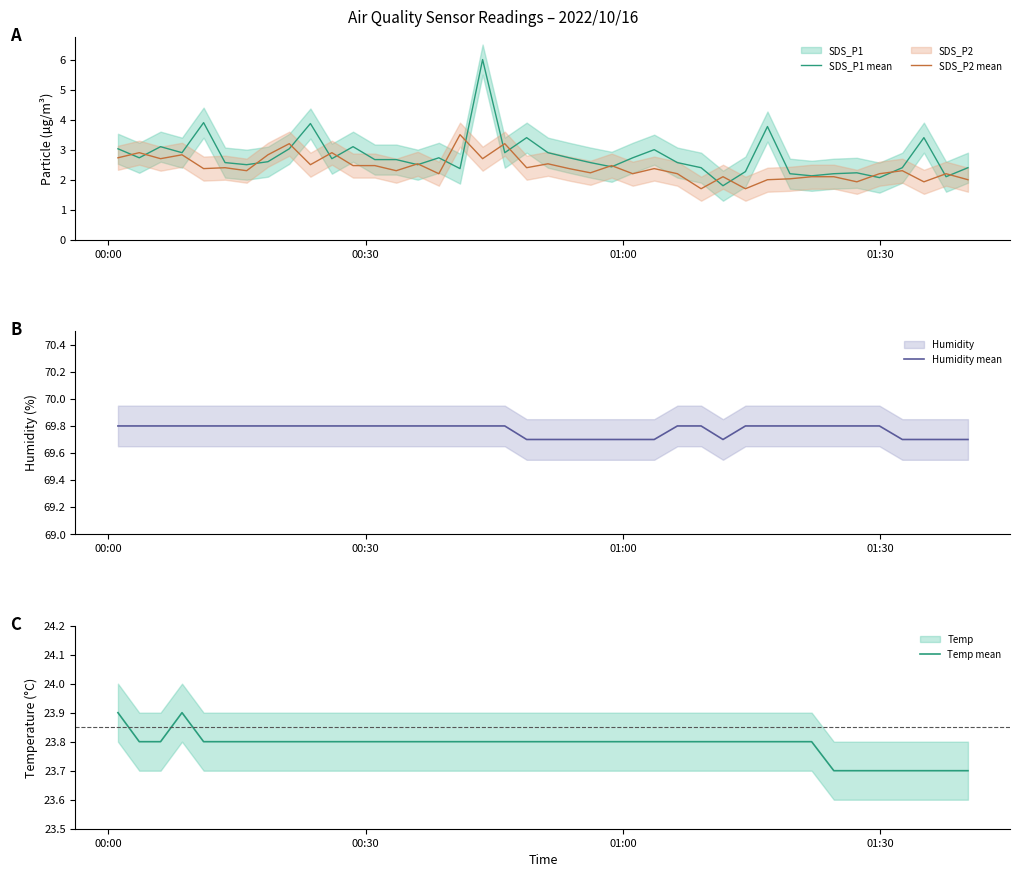

What is the lowest value of the SDS_P2 mean series?

1.7